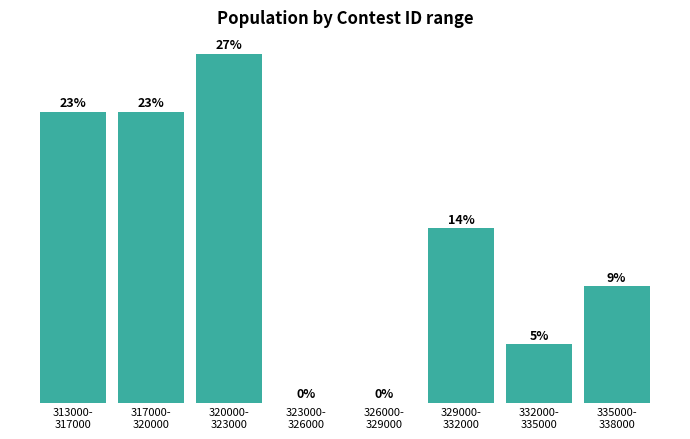

Are the bars horizontal?

No